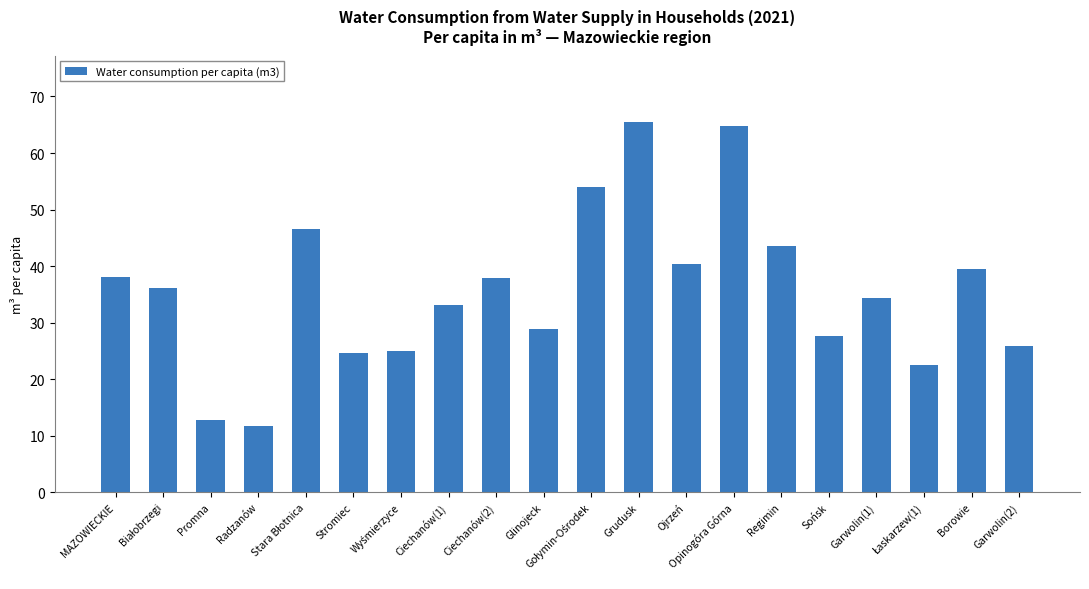

What position from the right is Ciechanów(1)?

13